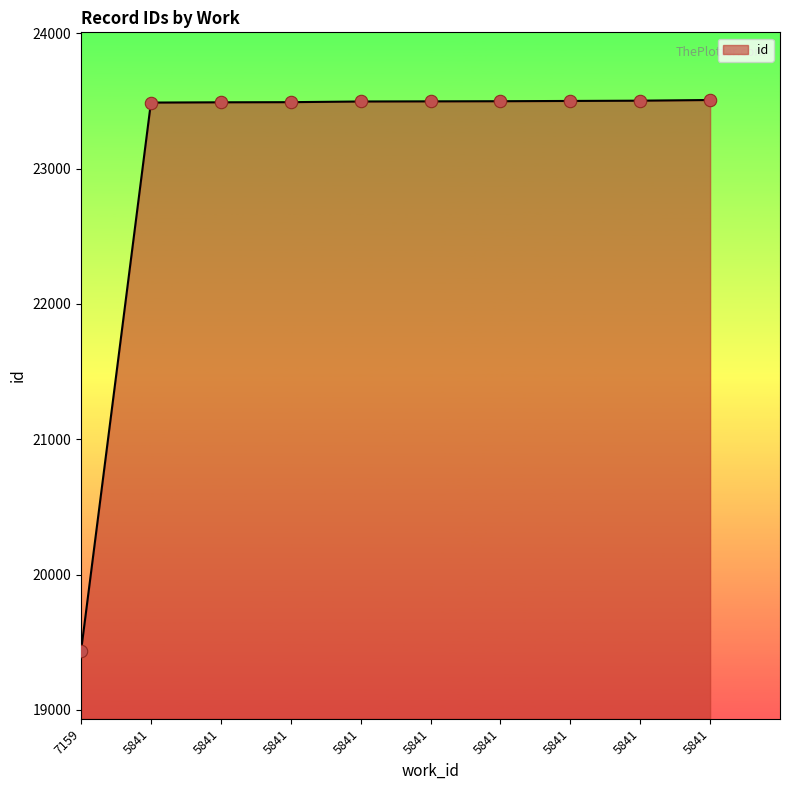

What is the change in value from 5841 to 5841?

+5